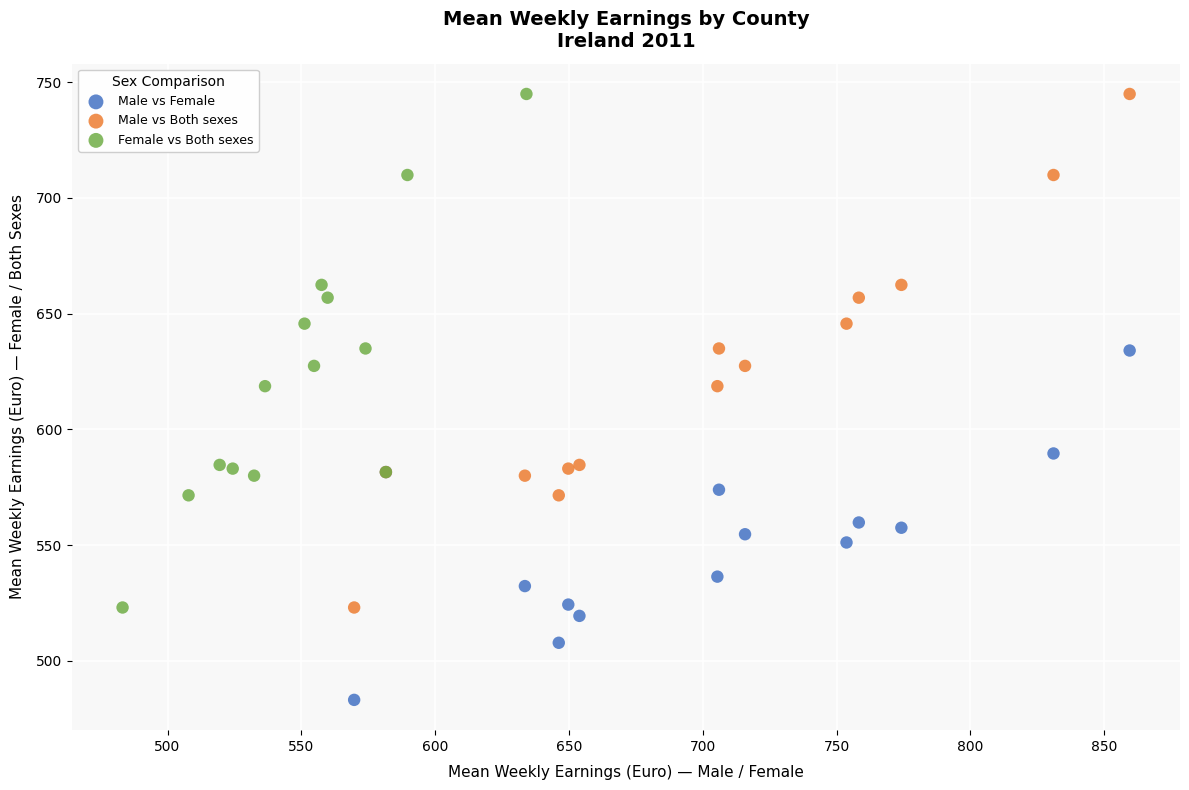

Which series reaches the minimum Y coordinate?

Male vs Female